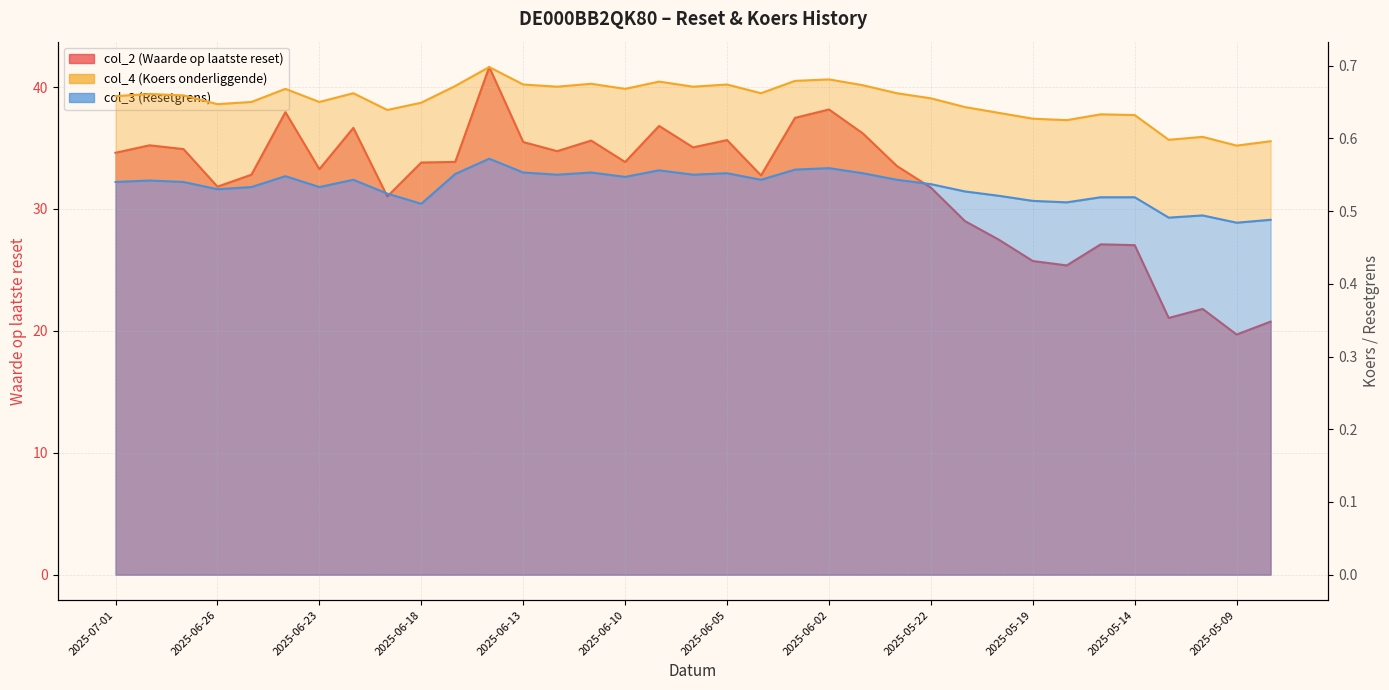

List the labels in order of col_4 (Koers onderliggende) value, smallest first.

2025-05-09, 2025-05-08, 2025-05-13, 2025-05-12, 2025-05-16, 2025-05-19, 2025-05-14, 2025-05-15, 2025-05-20, 2025-06-19, 2025-05-21, 2025-06-26, 2025-06-18, 2025-06-25, 2025-06-23, 2025-05-22, 2025-07-01, 2025-06-27, 2025-06-30, 2025-06-20, 2025-06-04, 2025-05-23, 2025-06-24, 2025-06-10, 2025-06-12, 2025-06-06, 2025-06-17, 2025-05-26, 2025-06-13, 2025-06-05, 2025-06-11, 2025-06-09, 2025-06-03, 2025-06-02, 2025-06-16